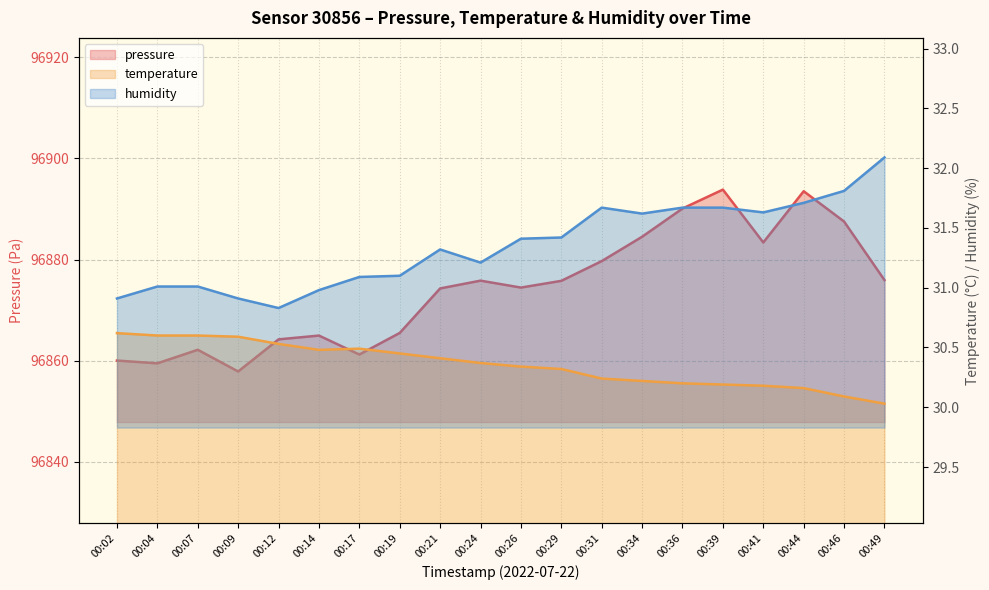

What is the average value of the temperature series?

30.4